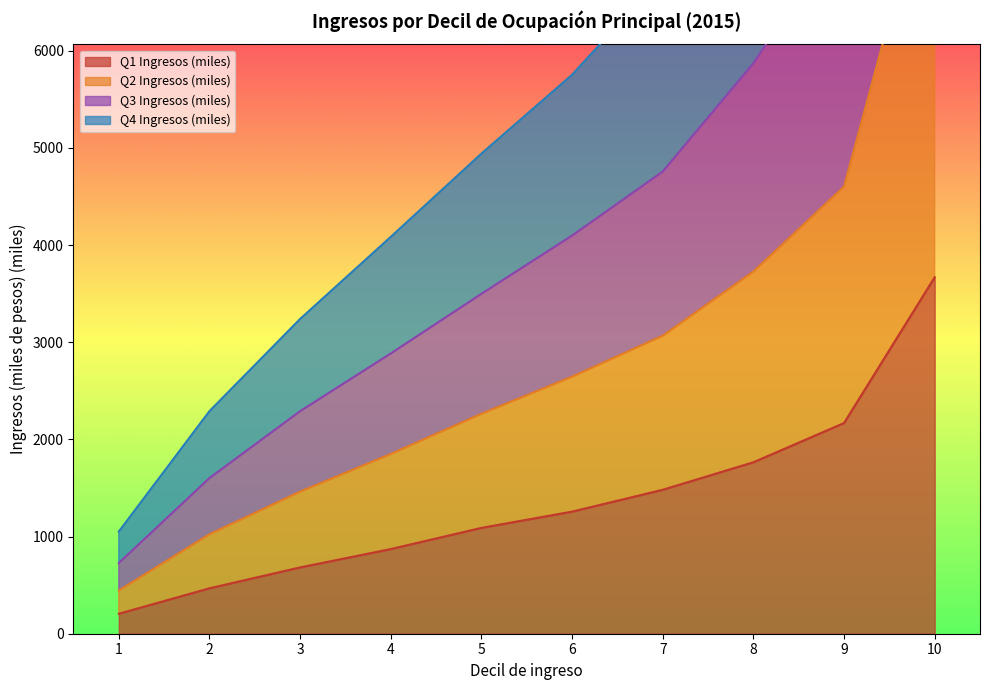

True or false: Q2 Ingresos (miles) and Q4 Ingresos (miles) intersect in this chart.

False